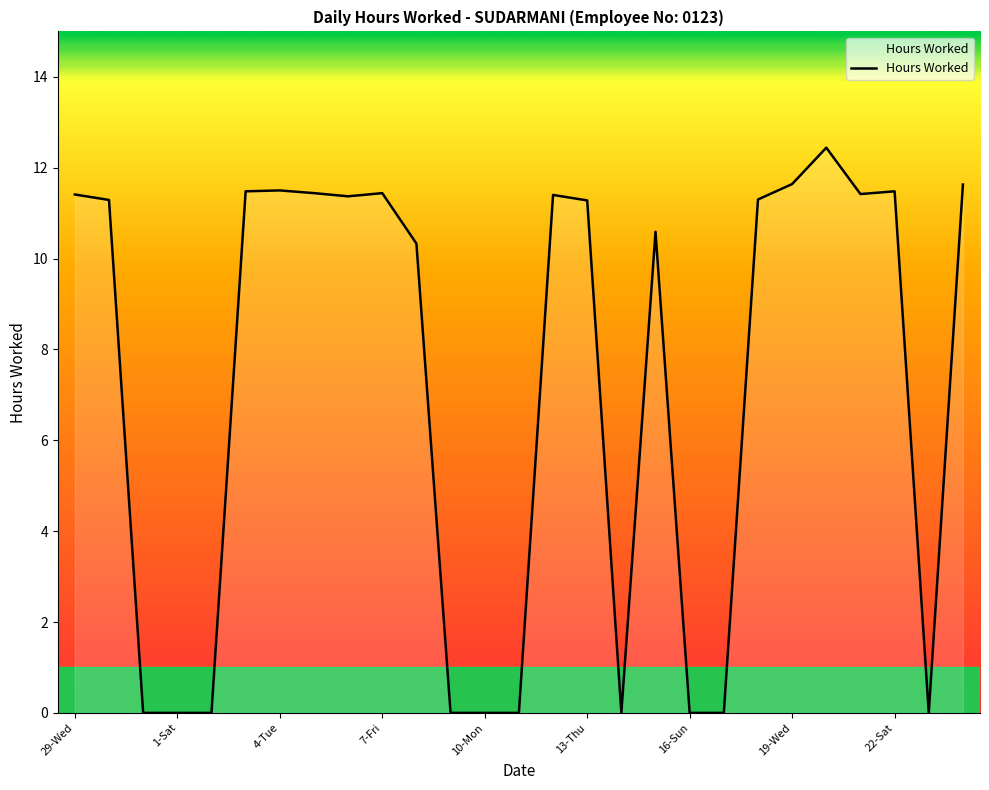

What is the difference between the maximum and minimum values?

12.4